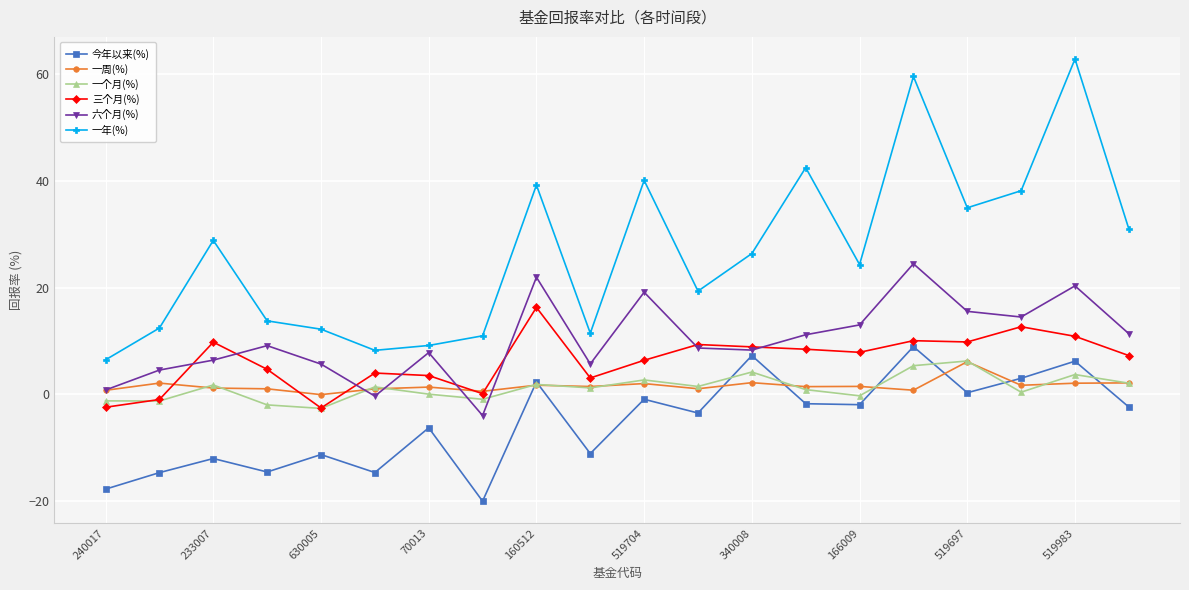

What are all the series names shown in the legend?

今年以来(%), 一周(%), 一个月(%), 三个月(%), 六个月(%), 一年(%)